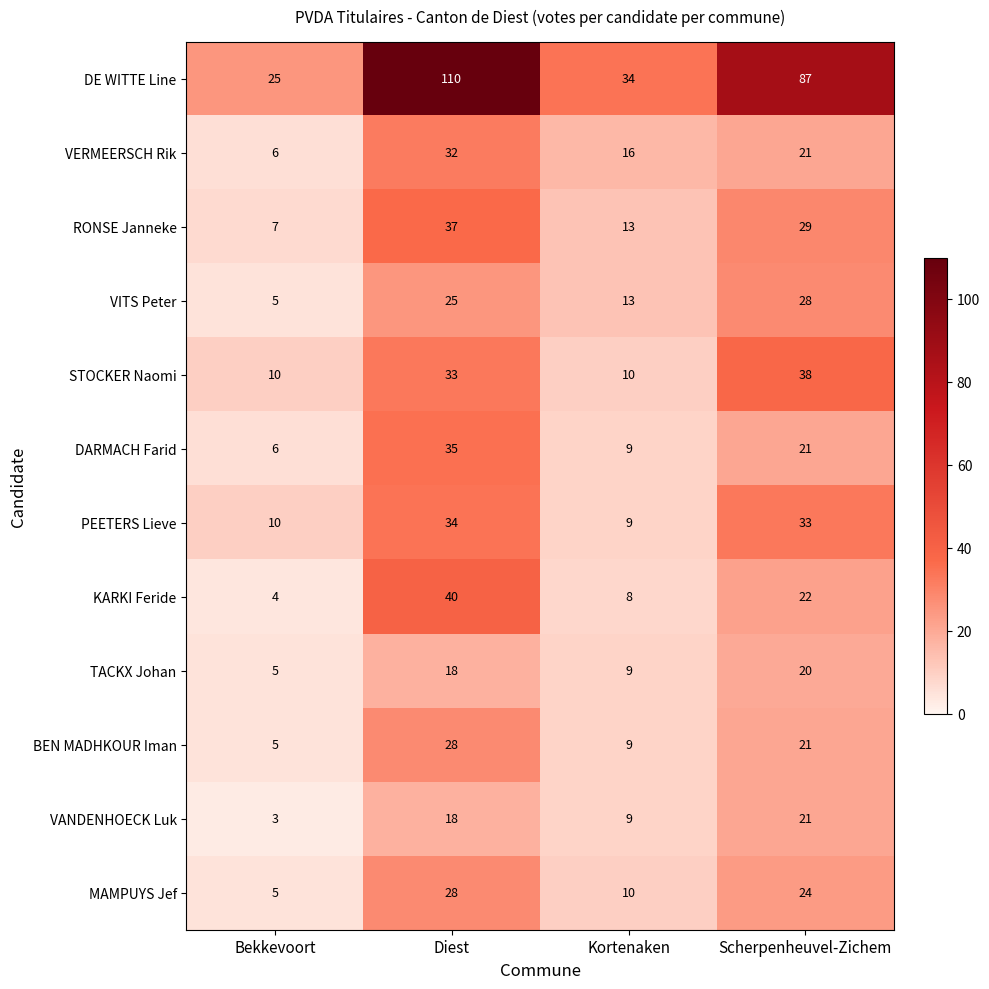

What value does the STOCKER Naomi series have at Scherpenheuvel-Zichem?

38